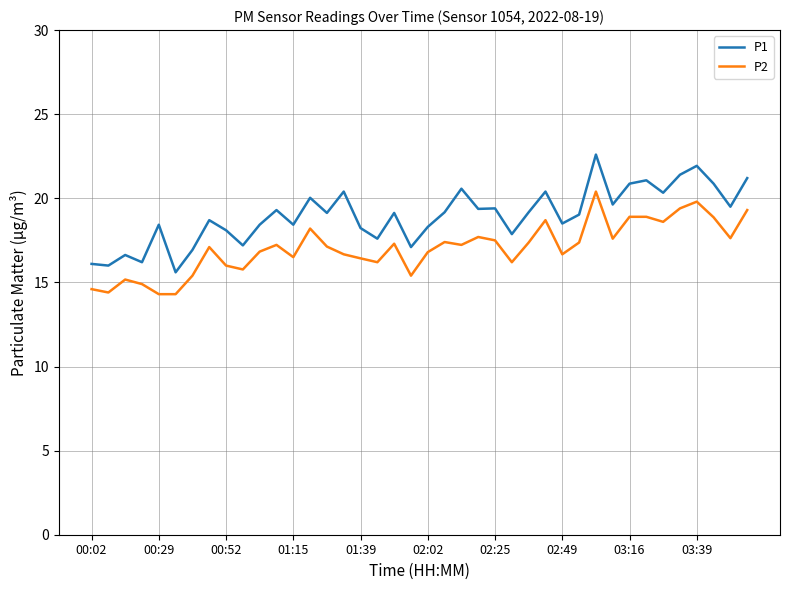

Which series has the largest range (max minus min)?

P1